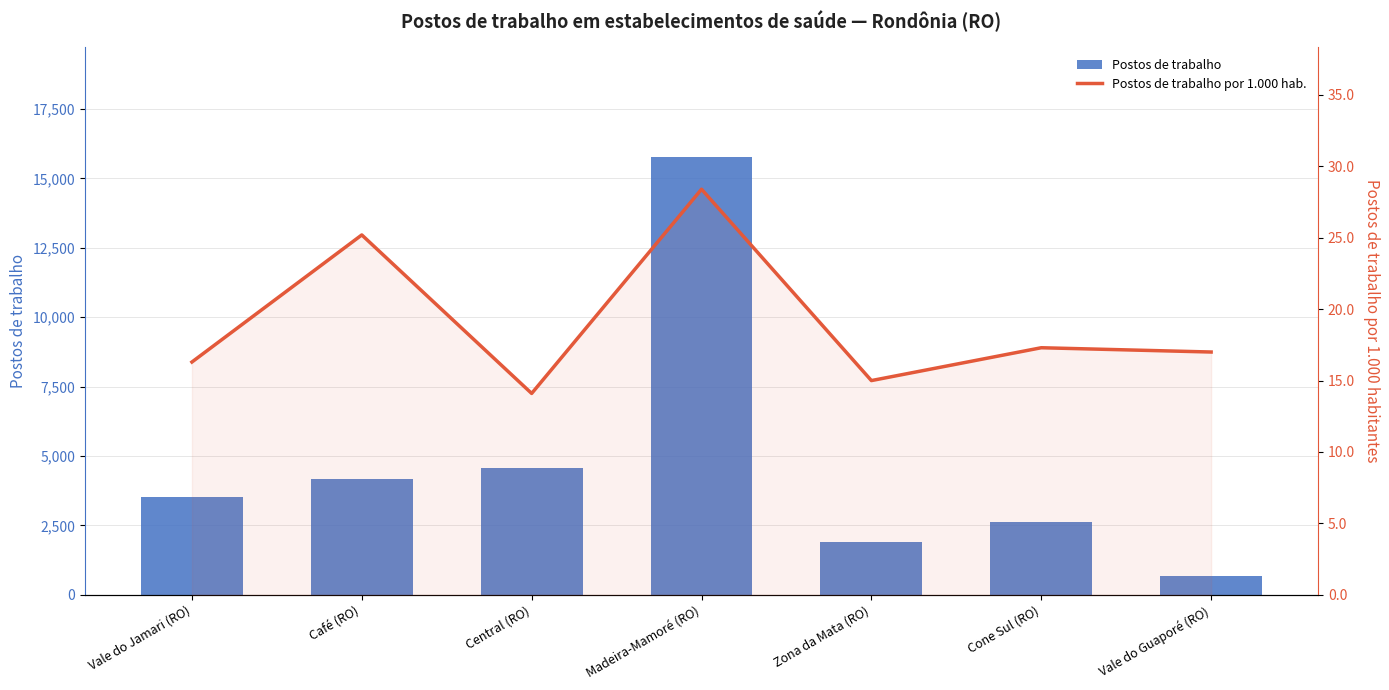

How many groups of bars are there?

7